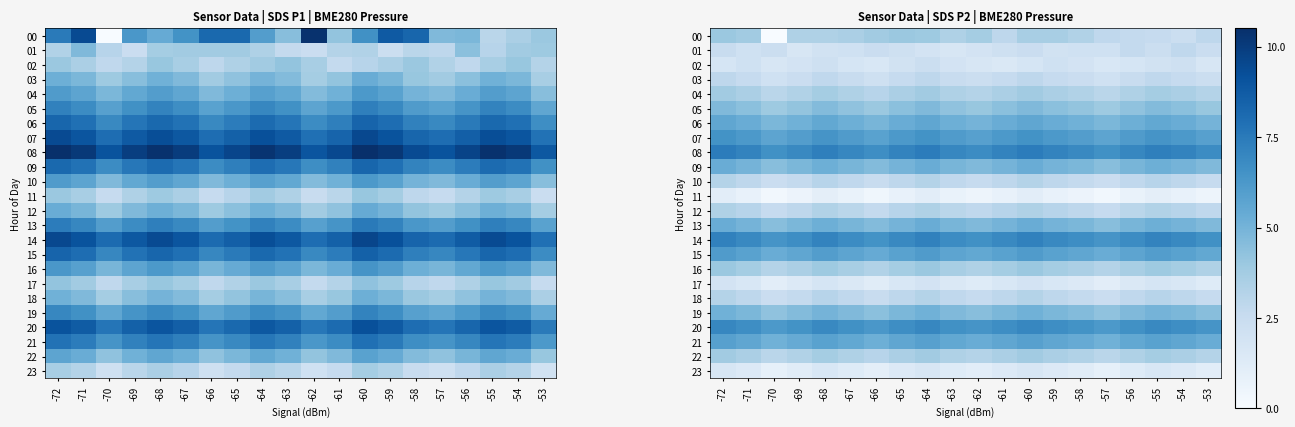

What is the difference between the highest and lowest values at -62?

6.3